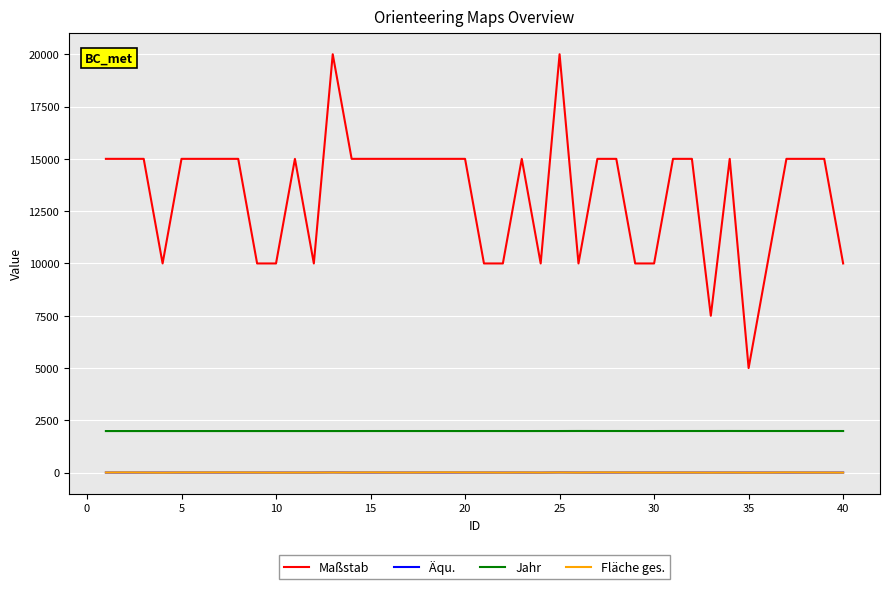

Which series has the largest total across all categories?

Maßstab